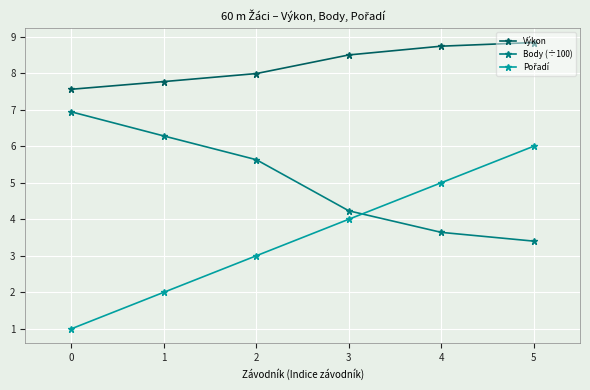

True or false: Výkon and Body (÷100) intersect in this chart.

False